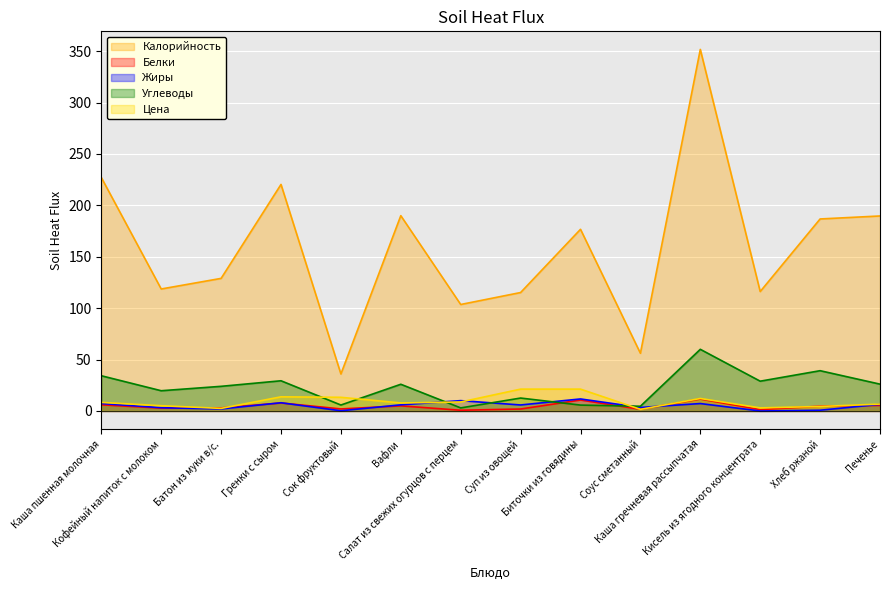

List the labels in order of Углеводы value, largest first.

Каша гречневая рассыпчатая, Хлеб ржаной, Каша пшенная молочная, Гренки с сыром, Кисель из ягодного концентрата, Печенье, Вафли, Батон из муки в/с., Кофейный напиток с молоком, Суп из овощей, Сок фруктовый, Биточки из говядины, Соус сметанный, Салат из свежих огурцов с перцем